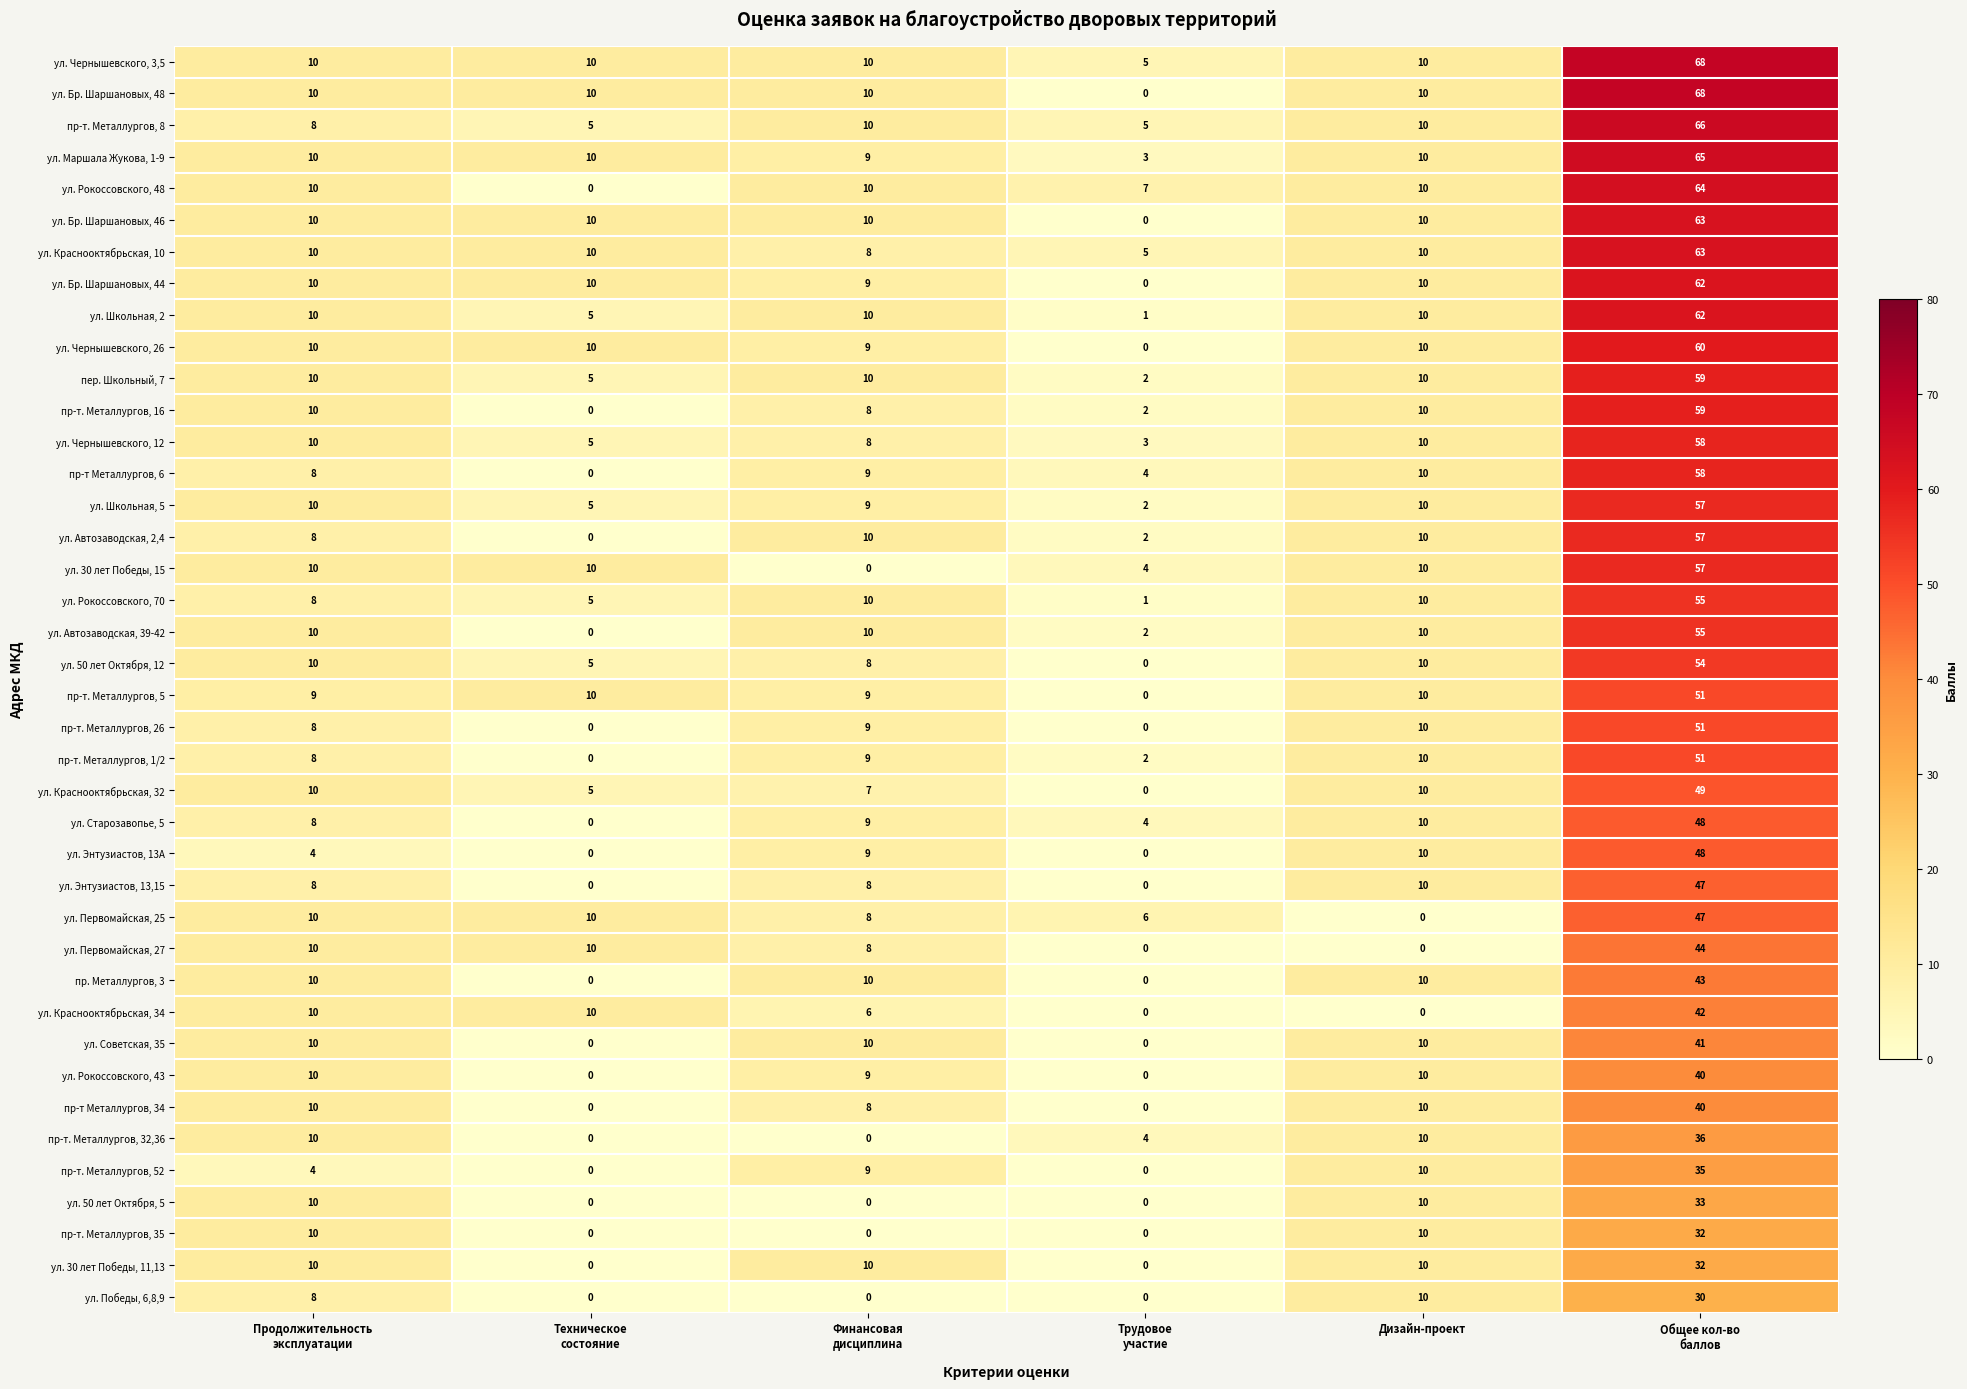

Which series has the largest range (max minus min)?

ул. Бр. Шаршановых, 48